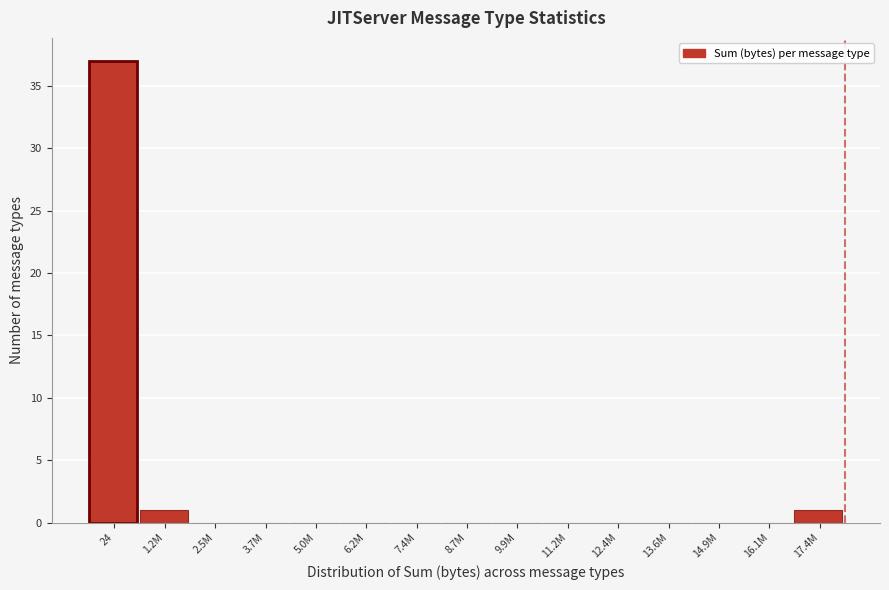

Reading left to right, what are all the values shown in this chart?

24=37	1.2M=1	2.5M=0	3.7M=0	5.0M=0	6.2M=0	7.4M=0	8.7M=0	9.9M=0	11.2M=0	12.4M=0	13.6M=0	14.9M=0	16.1M=0	17.4M=1